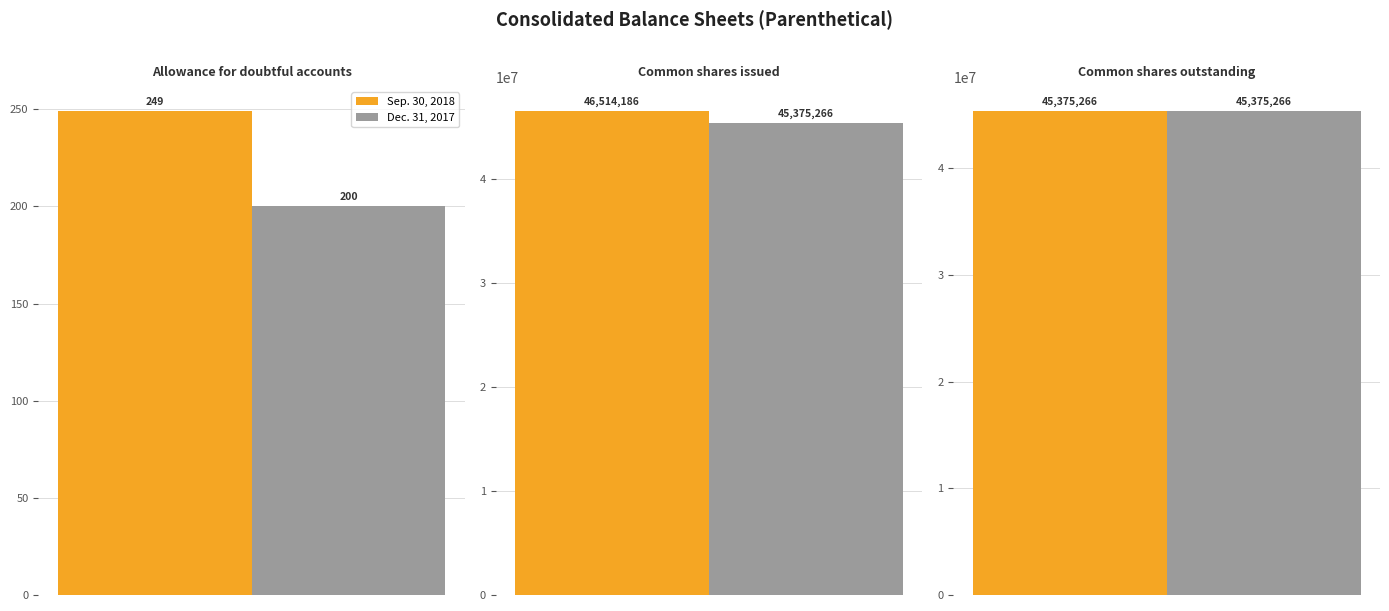

Reading left to right, list all the values displayed in this chart.

Sep. 30, 2018: 249	46514186	45375266
Dec. 31, 2017: 200	45375266	45375266